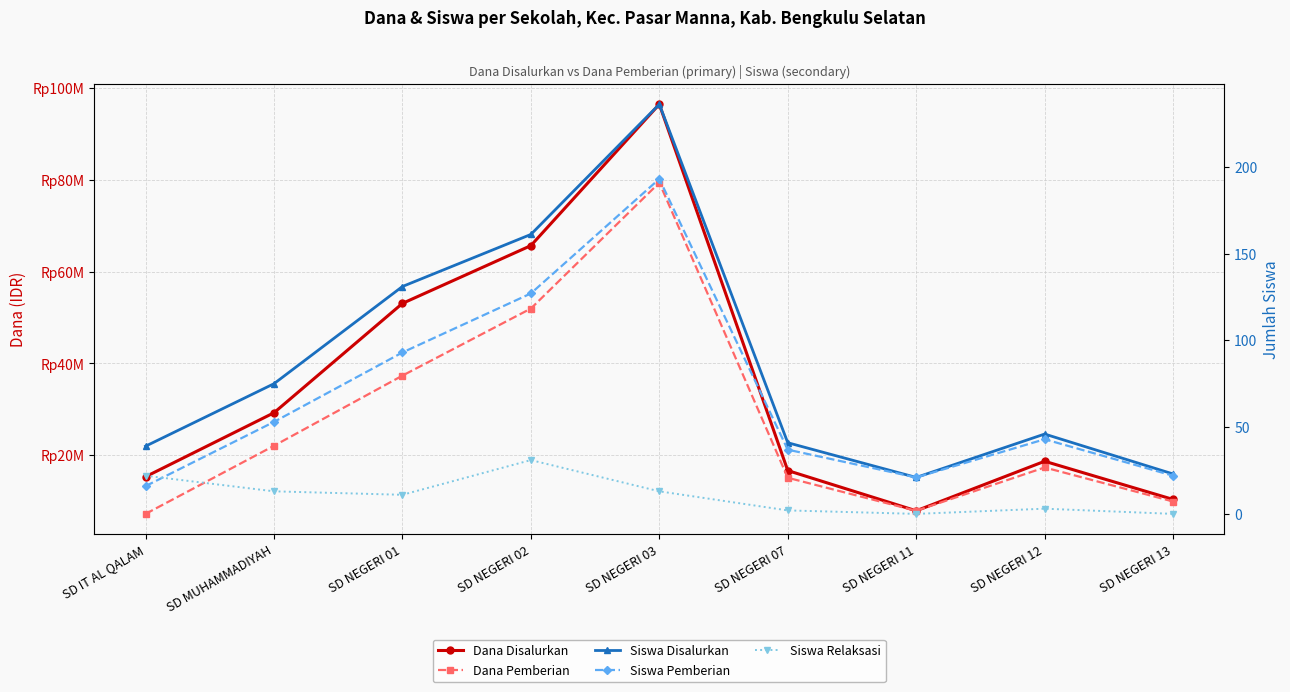

Where is Dana Disalurkan nearest to the value 52200000?

SD NEGERI 01